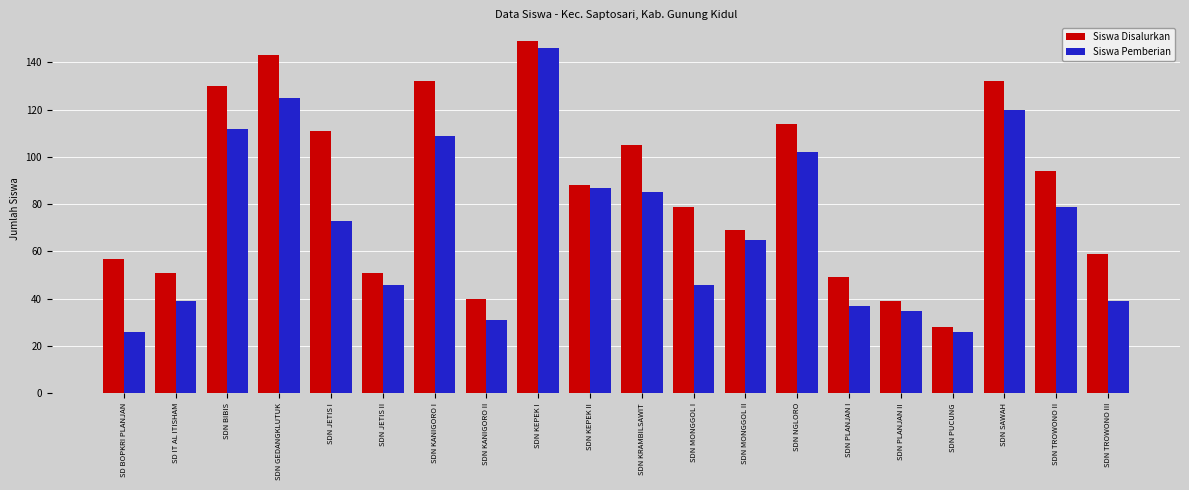

What are all the series names shown in the legend?

Siswa Disalurkan, Siswa Pemberian